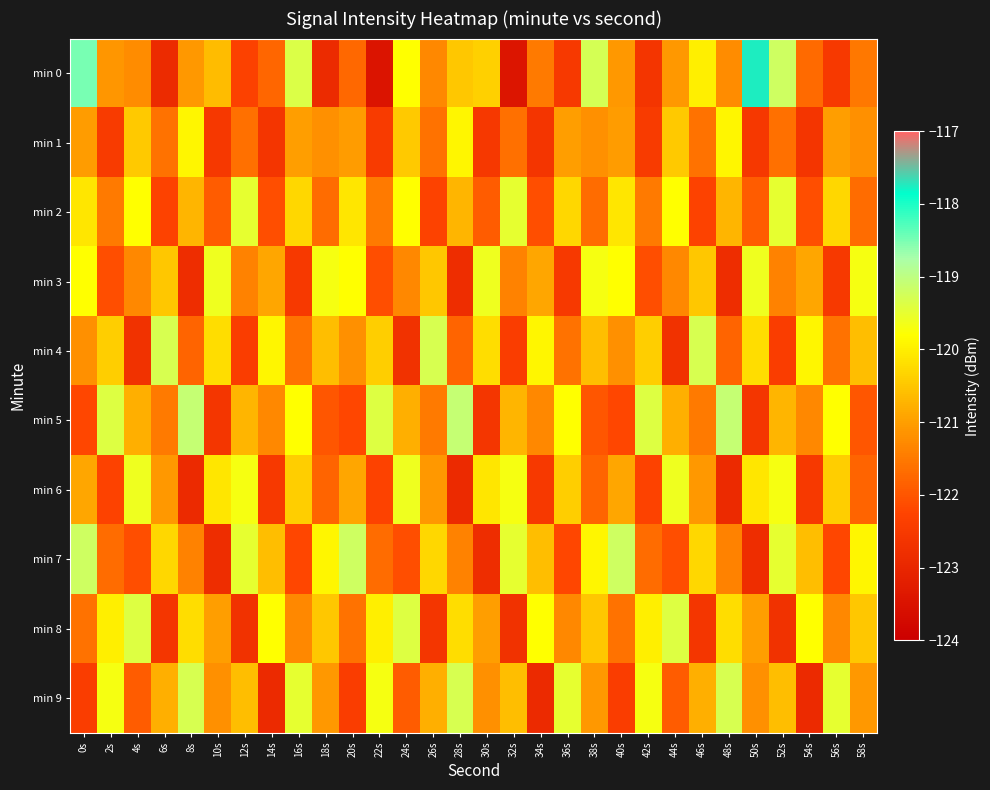

List the series in order of their peak value, lowest first.

min 1, min 3, min 6, min 2, min 8, min 4, min 9, min 7, min 5, min 0